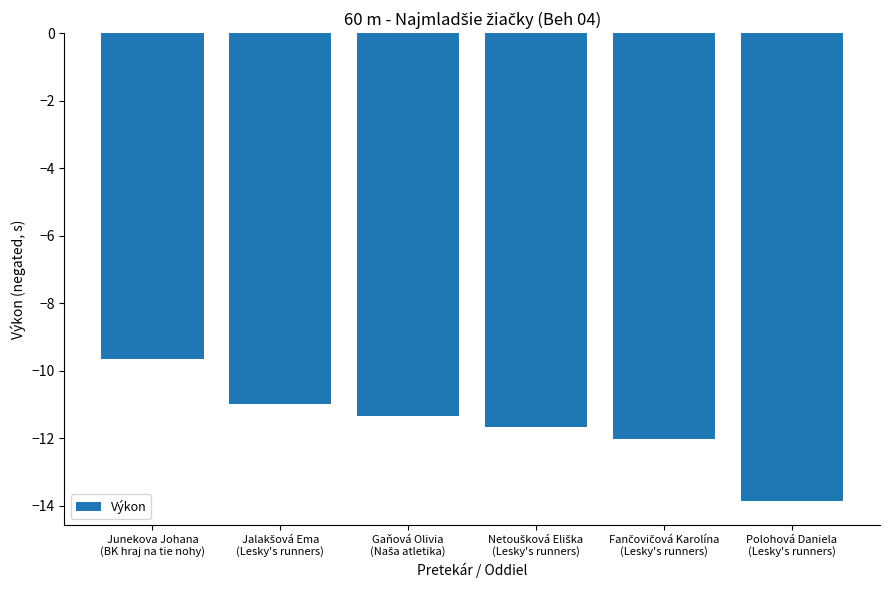

Which category has the highest value across all series?

Junekova Johana
(BK hraj na tie nohy)